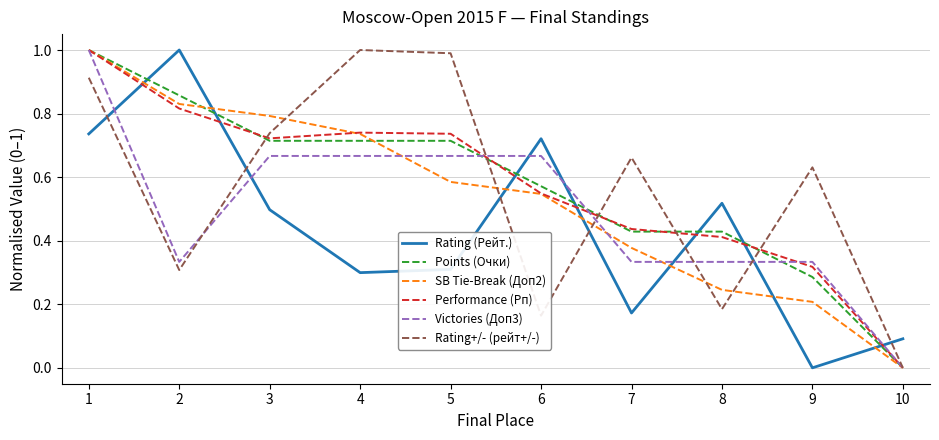

What is the total value across all series at 2?

4.1